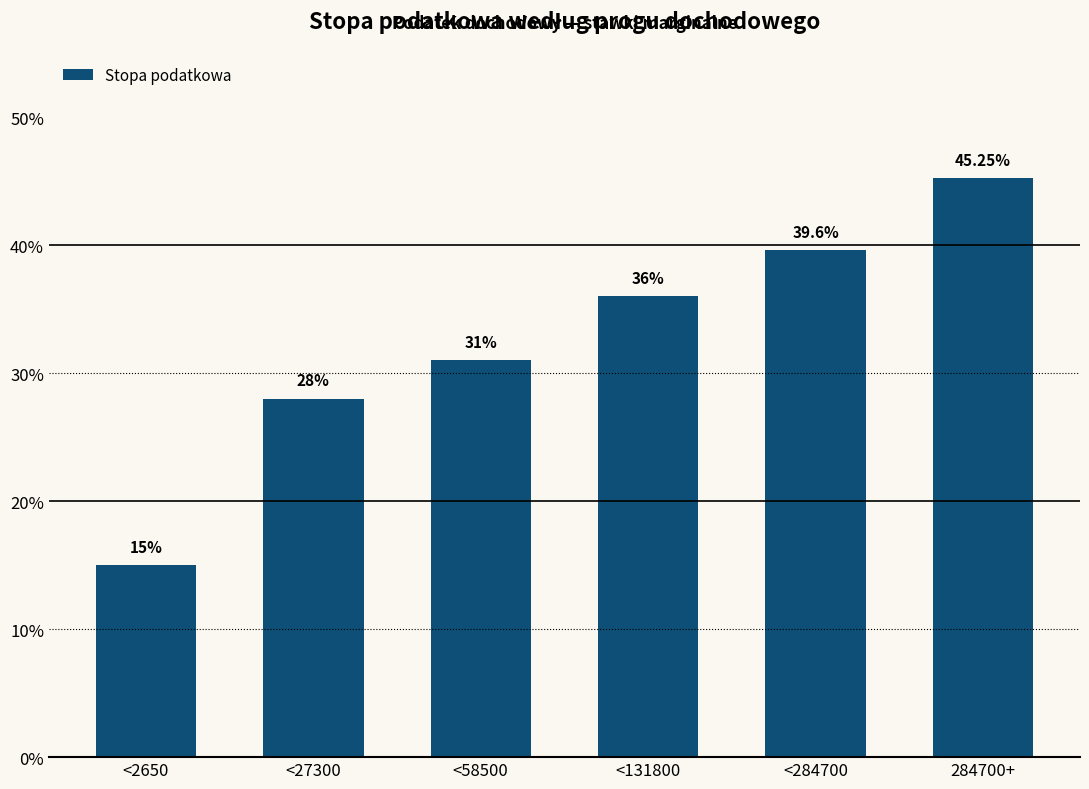

Reading right to left, what are all the values shown in this chart?

0.5	0.4	0.4	0.3	0.3	0.1